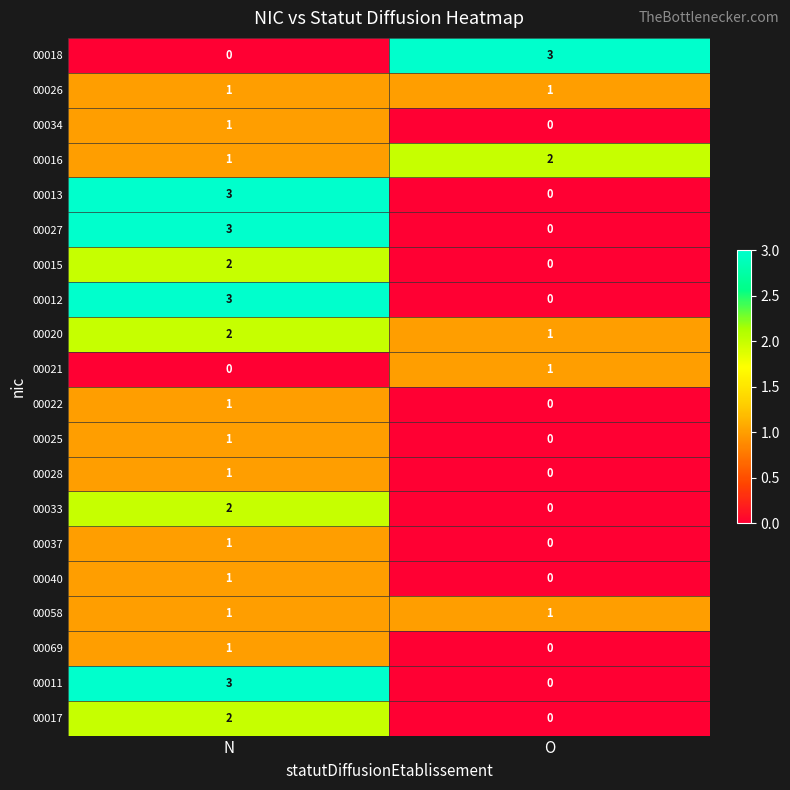

What is the spread (max minus min) of values at N?

3